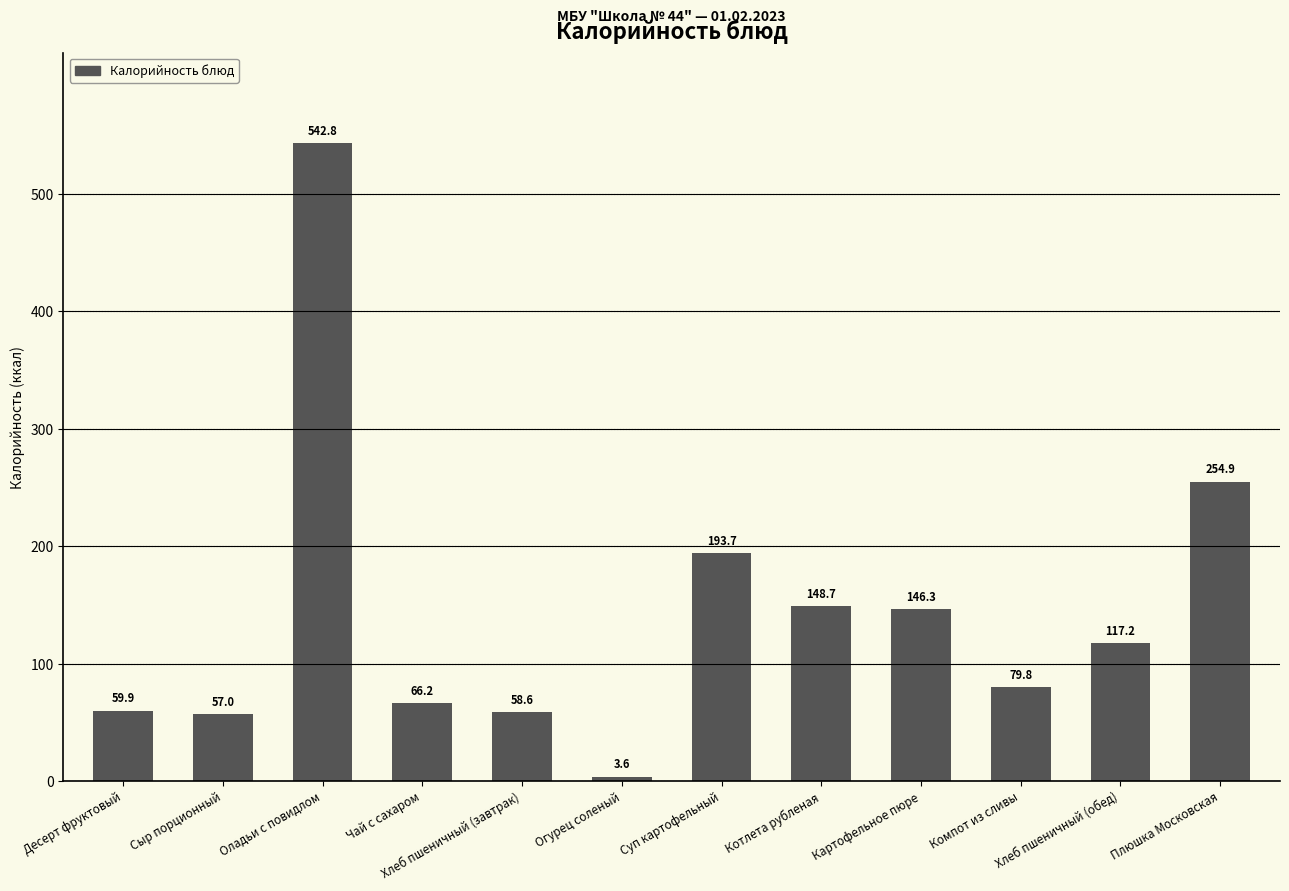

Is it true that the value at Чай с сахаром is 93.4?

False